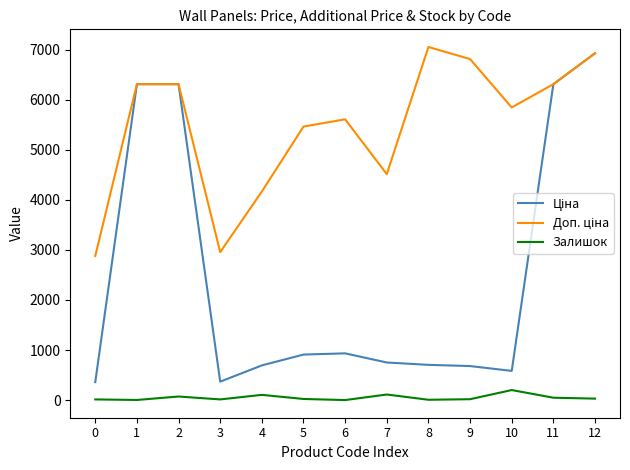

What is the difference between the Залишок values at 6 and 9?

17.0